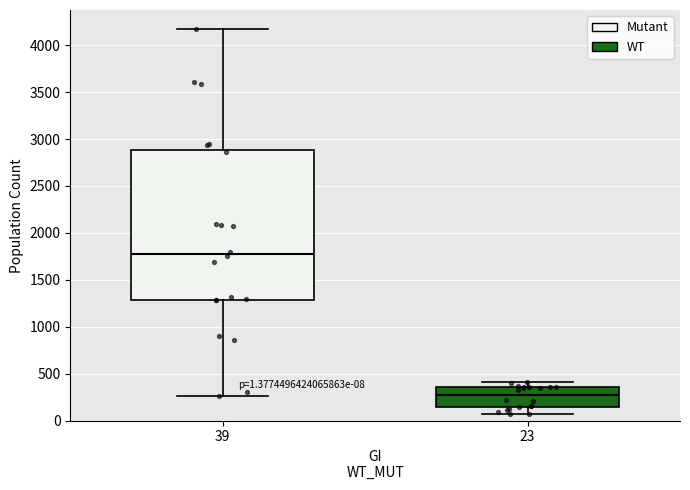

Which box is the tallest, from its lower edge to its upper edge?

39